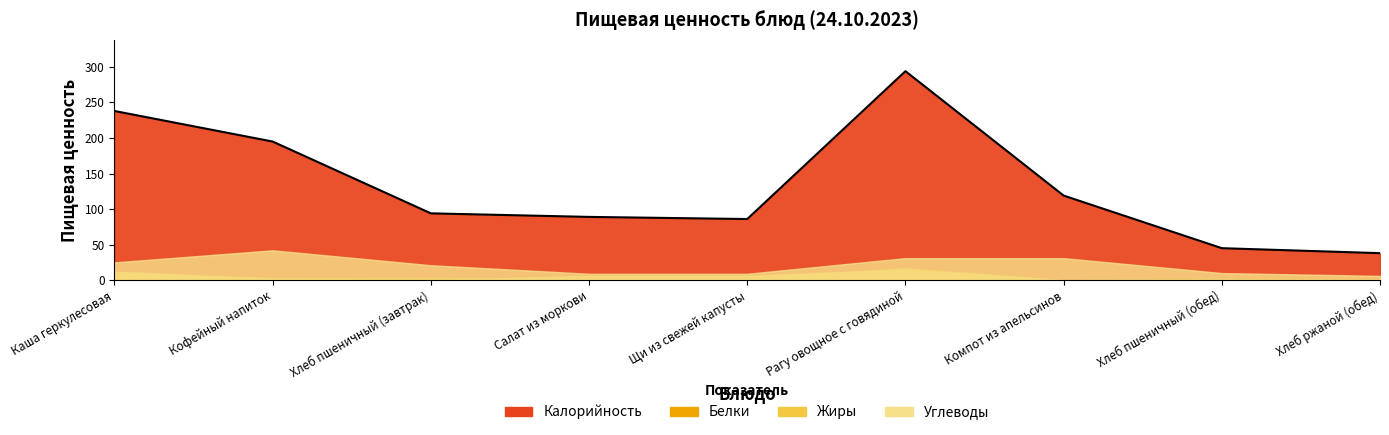

True or false: Белки has more than 1 interior local peaks.

True